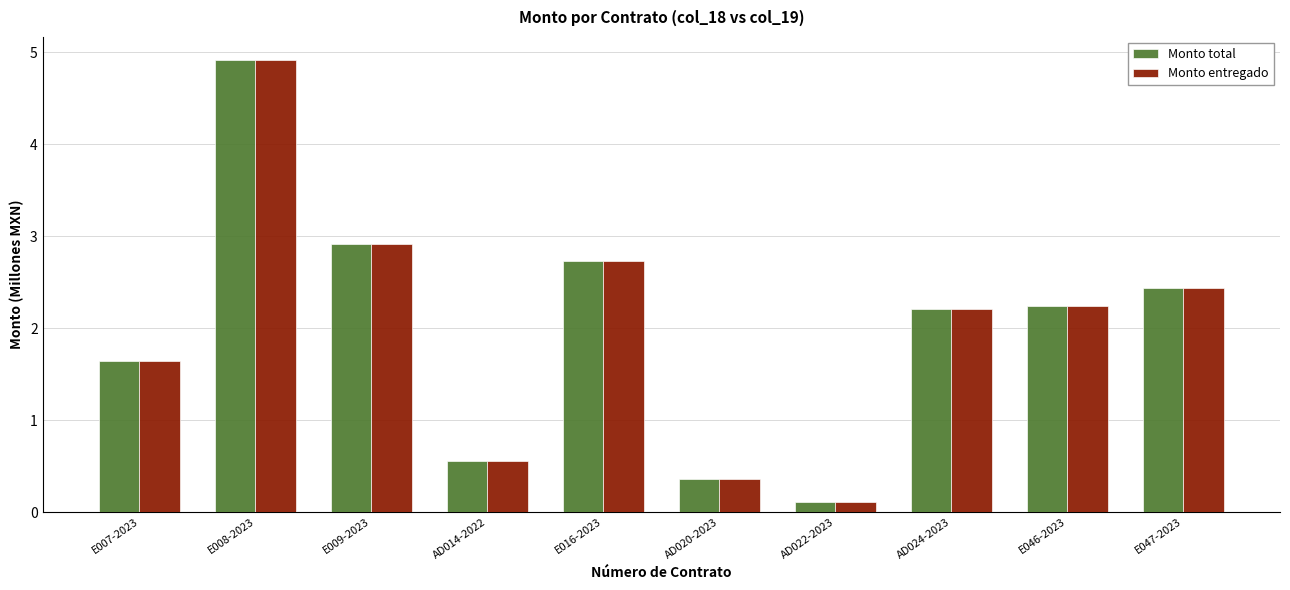

Which category has the lowest value in the Monto total series?

AD022-2023